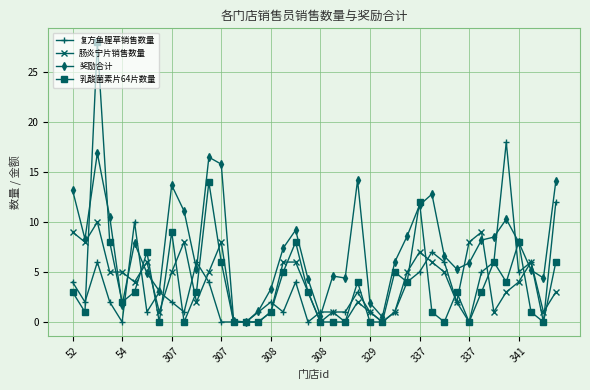

What is the difference between the maximum and minimum values in the 奖励合计 series?

16.9